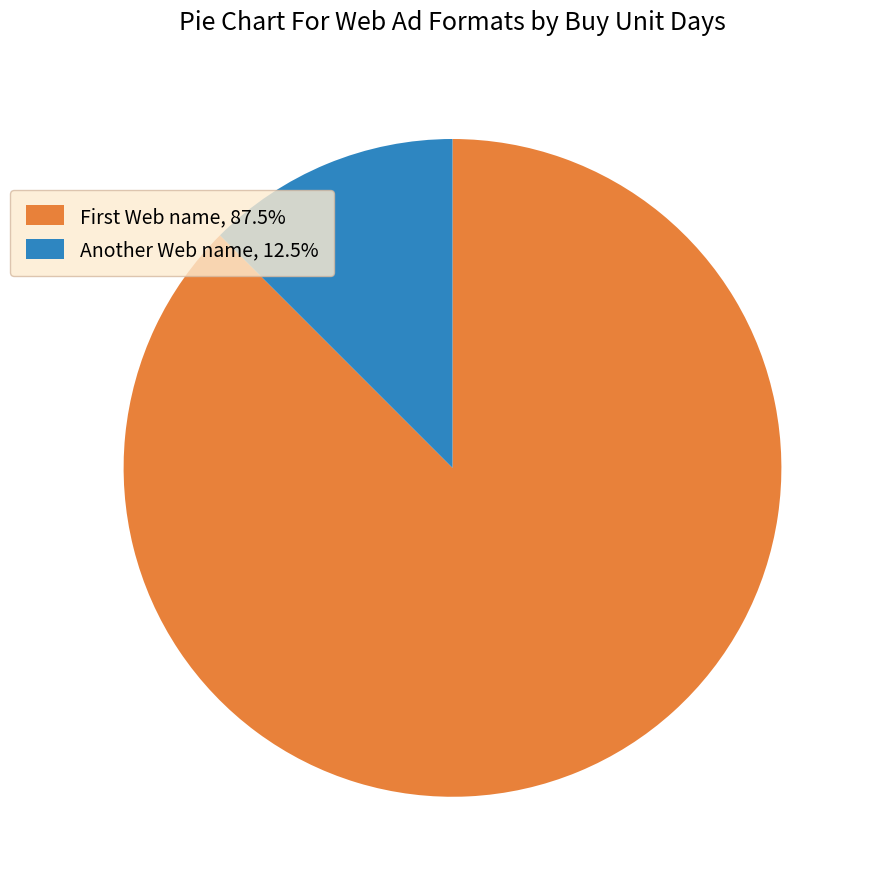

Is there a majority slice in this chart?

Yes